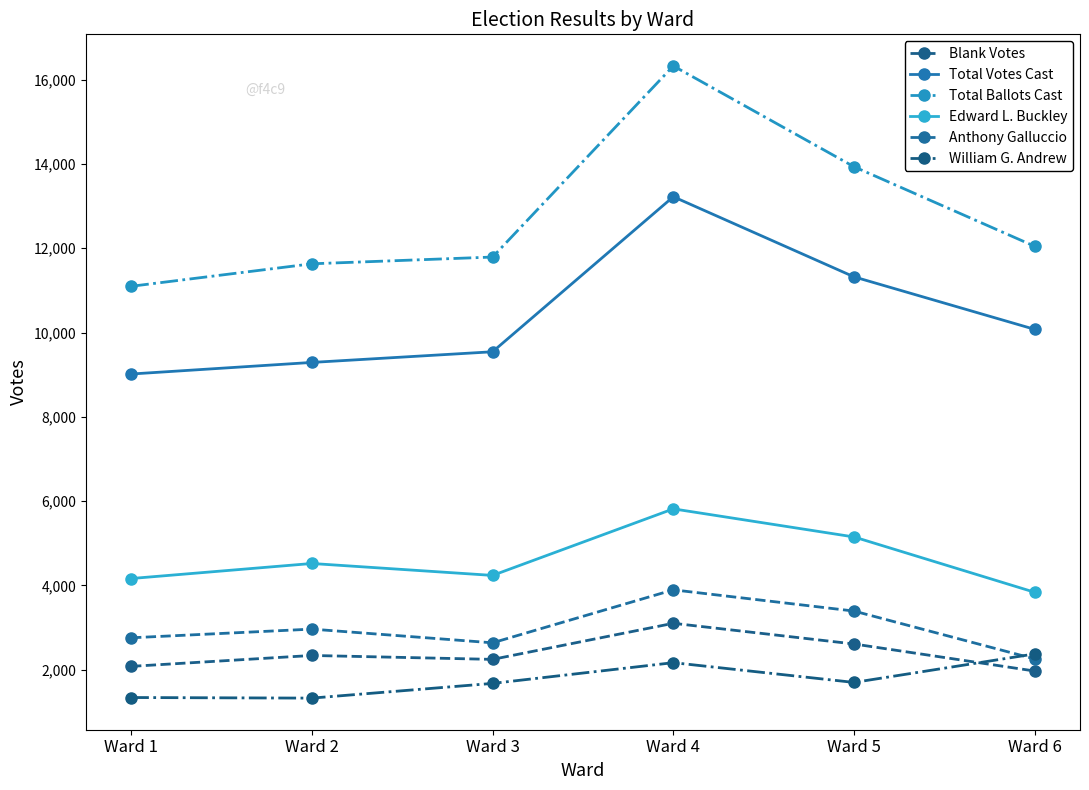

At Ward 6, list the series in order from smallest to largest.

Blank Votes, Anthony Galluccio, William G. Andrew, Edward L. Buckley, Total Votes Cast, Total Ballots Cast